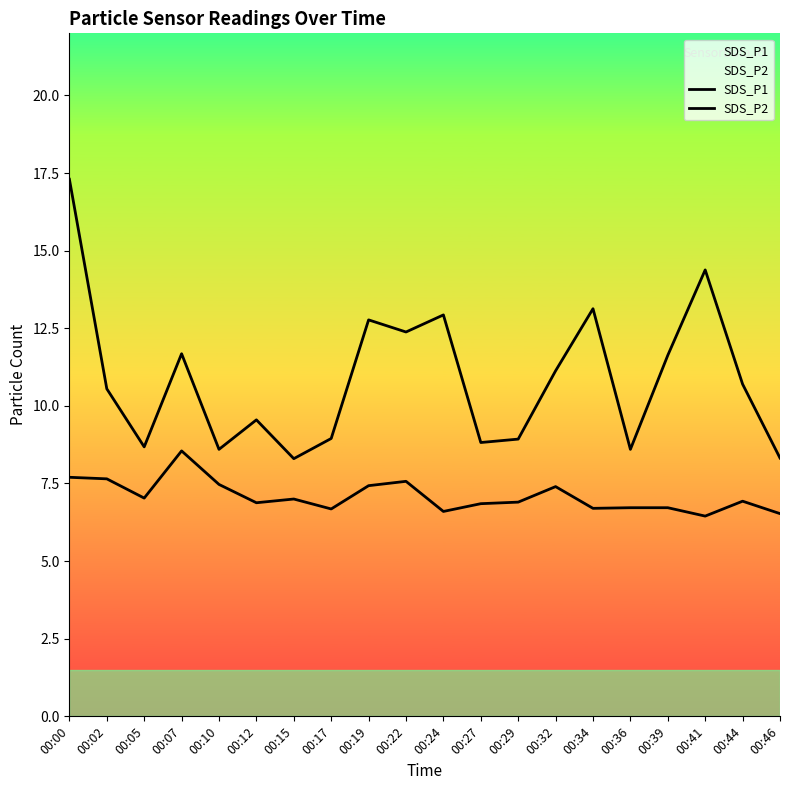

What is the difference between the maximum and minimum values in the SDS_P2 series?

2.1